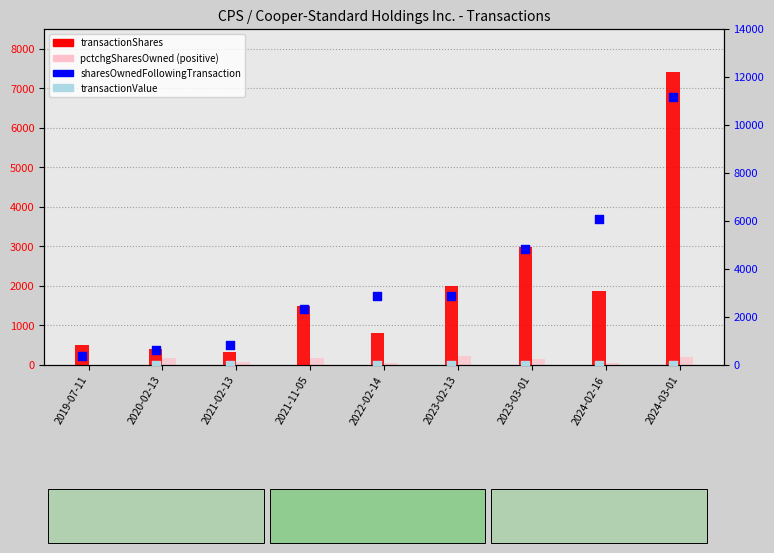

Which series reaches the minimum Y coordinate?

pctchgSharesOwned